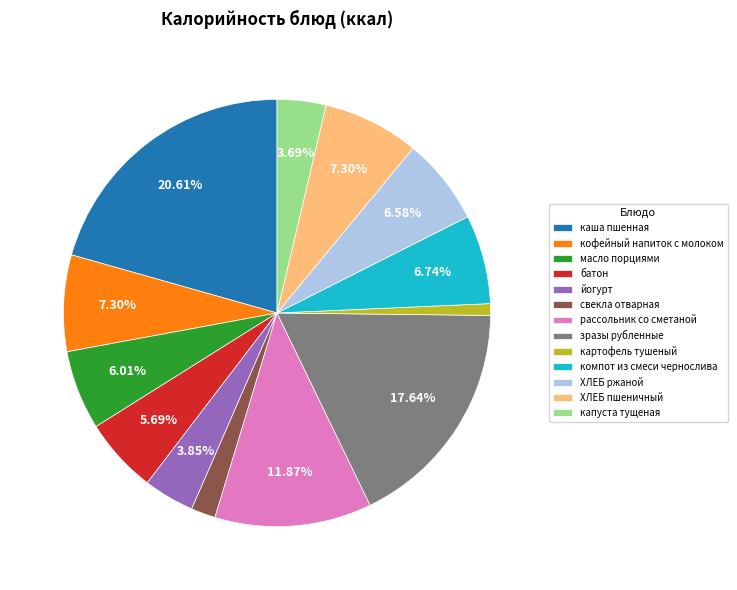

Do масло порциями and ХЛЕБ пшеничный together represent more than half of the pie?

No